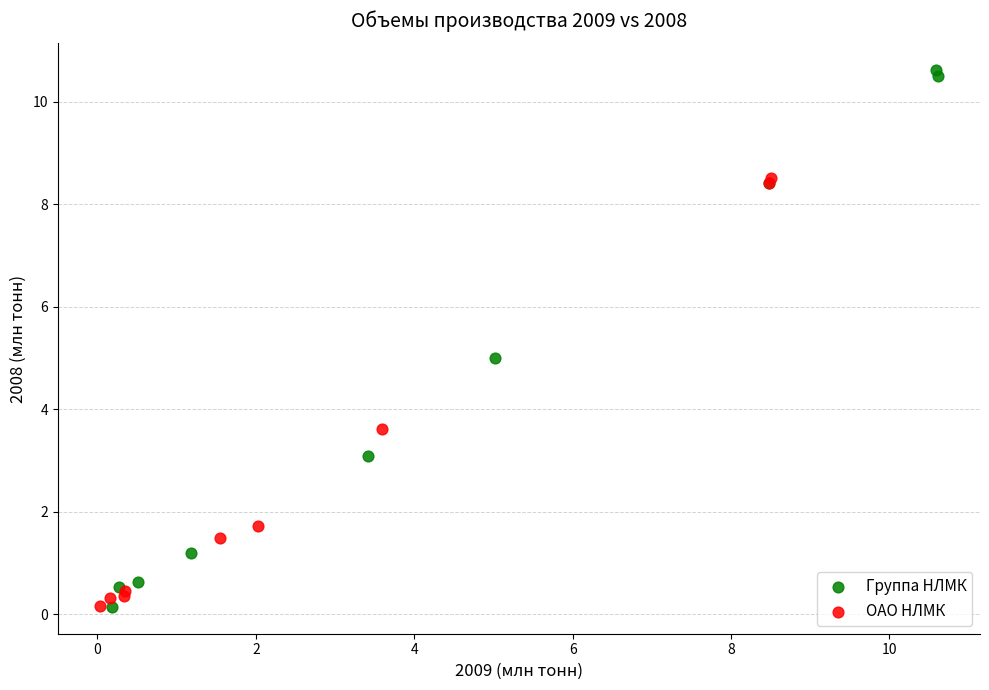

Which series contains the highest Y value?

Группа НЛМК